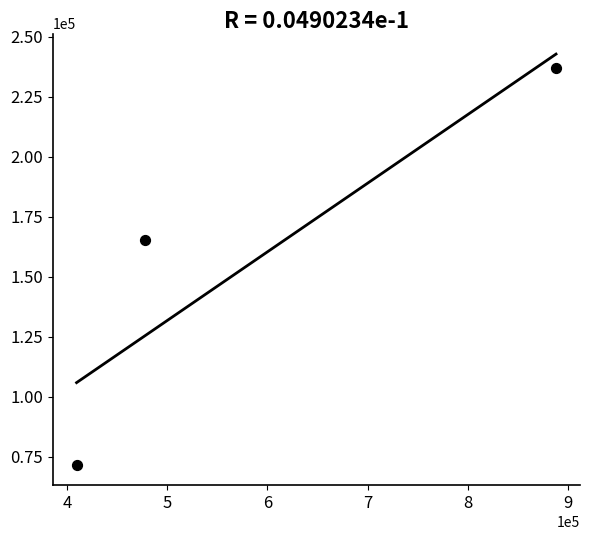

What Y value in the scatter plot is closest to 154327?

165375